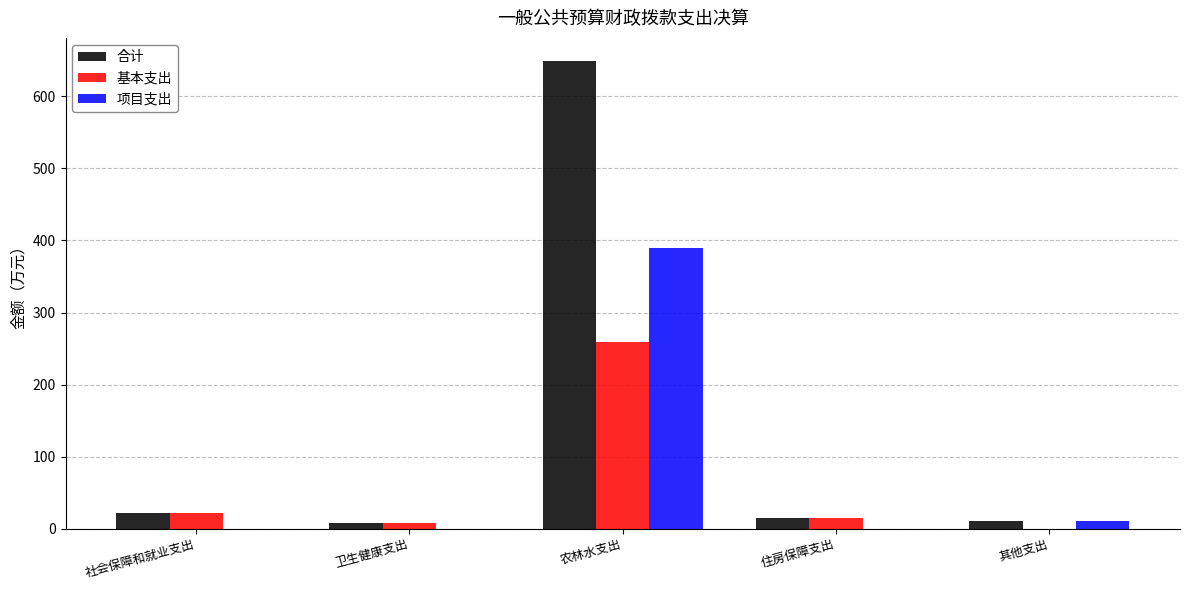

What is the maximum value shown in the chart?

648.8